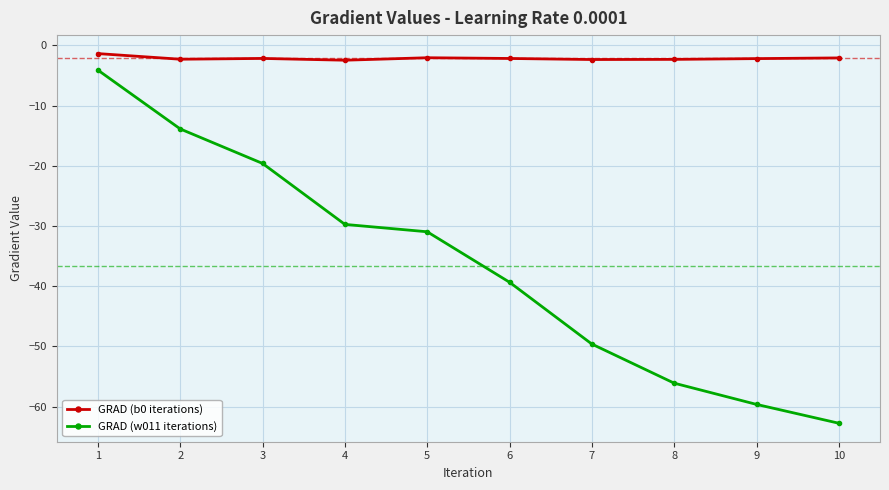

What is the value of the GRAD (w011 iterations) point at the 3rd from the left?

-19.6